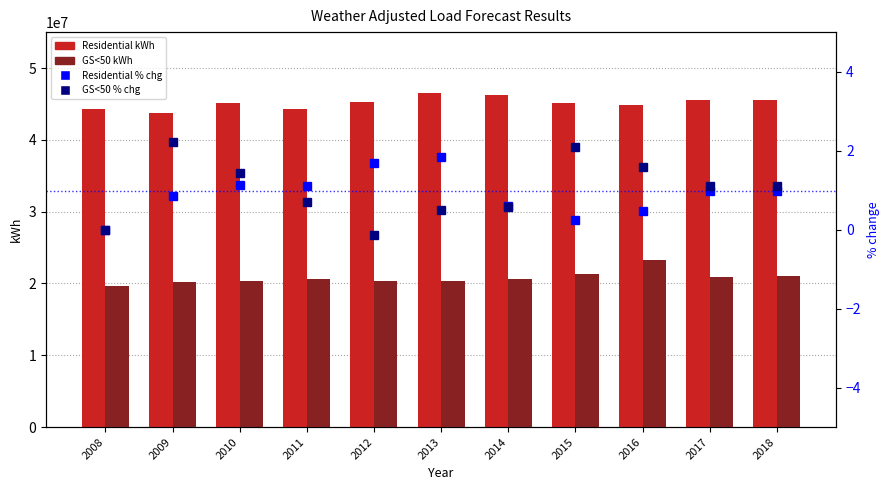

Reading right to left, extract all data points from this chart.

Residential kWh: 45602321.0	45507125.1	44914361.0	45098159.0	46177614.0	46477809.0	45223786.0	44251862.4	45093297.2	43775753.4	44267125.5
GS<50 kWh: 21004726.4	20960878.6	23270825.0	21387560.0	20579869.0	20342402.0	20304130.0	20583076.5	20409368.5	20149611.8	19599082.0
Residential %chg: 1.0	1.0	0.5	0.2	0.6	1.8	1.7	1.1	1.1	0.8	0.0
GS<50 %chg: 1.1	1.1	1.6	2.1	0.6	0.5	-0.1	0.7	1.4	2.2	0.0